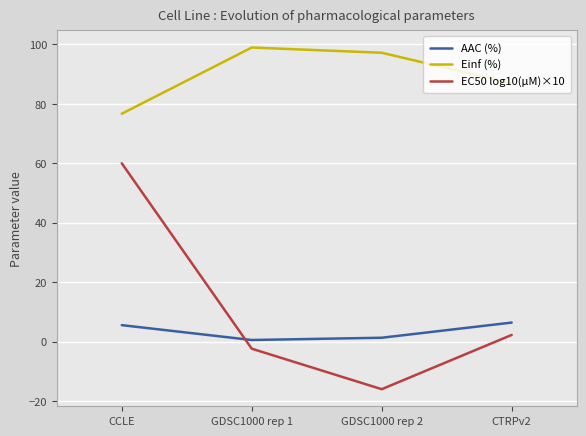

Is the value of EC50 log10(µM)×10 at GDSC1000 rep 1 greater than the value of Einf (%) at GDSC1000 rep 2?

No